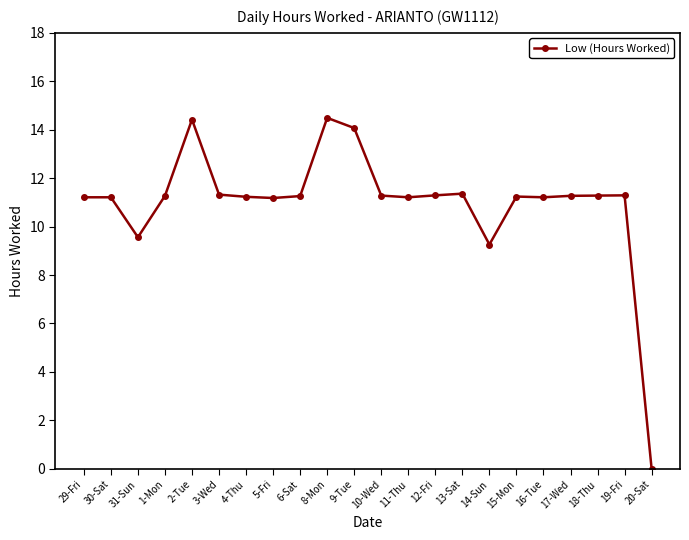

What position from the right is 19-Fri?

2